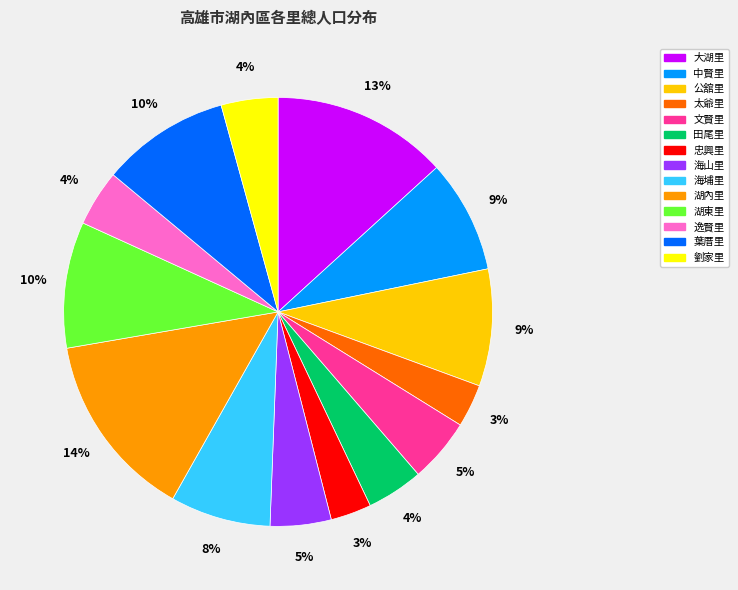

Which slice is the largest?

湖內里